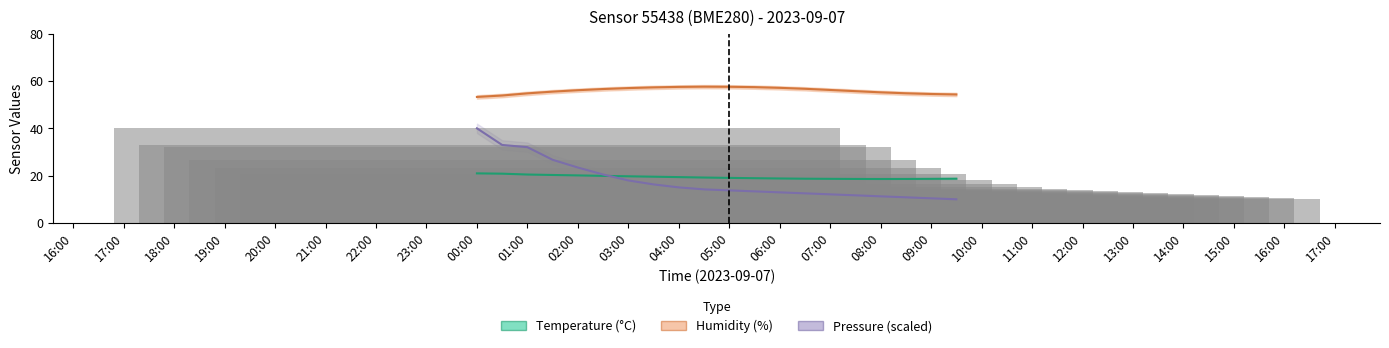

Count the number of categories in the chart.

20